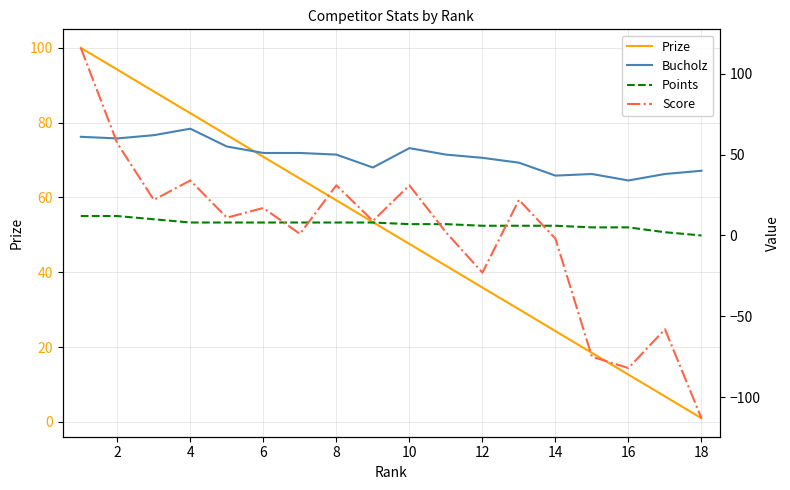

Is it true that Prize equals 71.3 at 10?

False